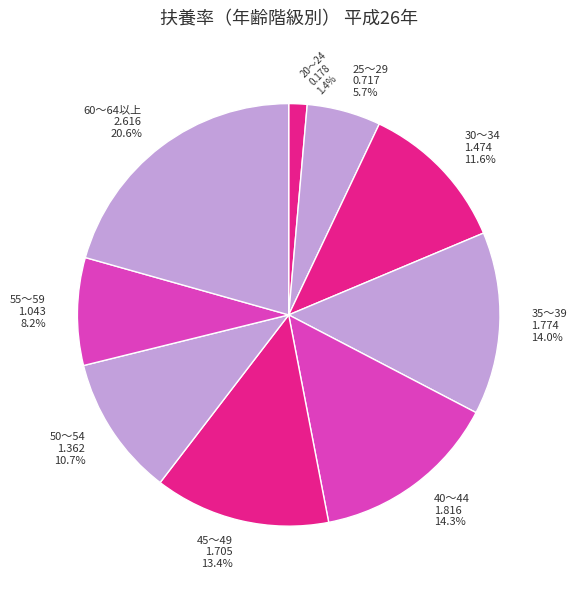

What portion of the pie excludes 45～49 1.705 13.4%?

86.6%